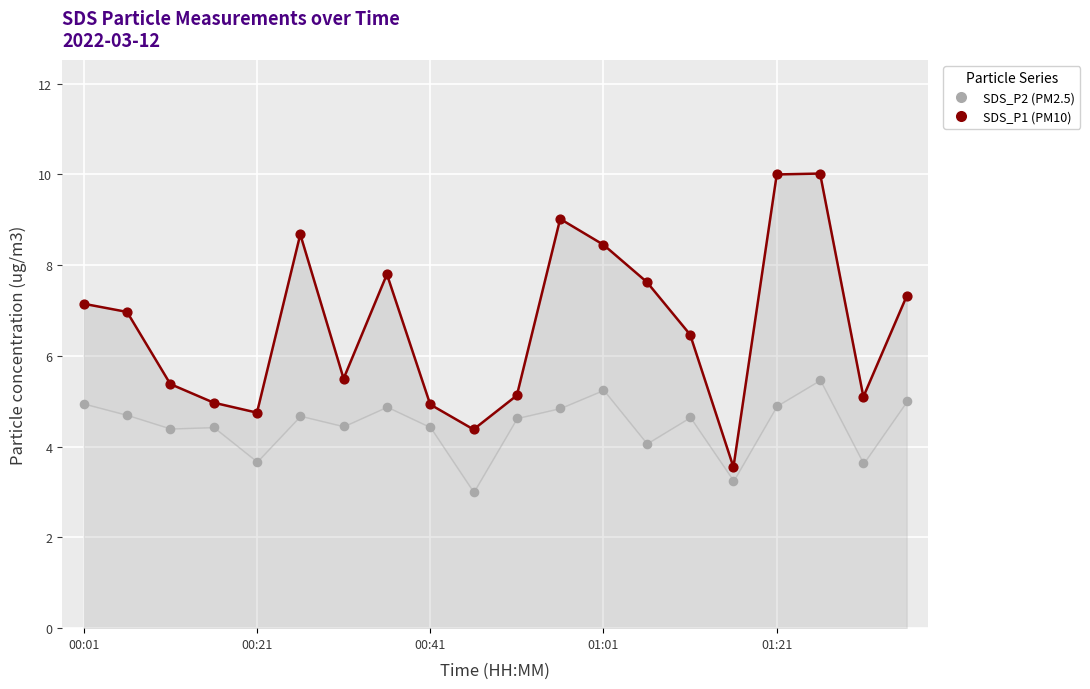

At which category is the sum across all series the highest?

17